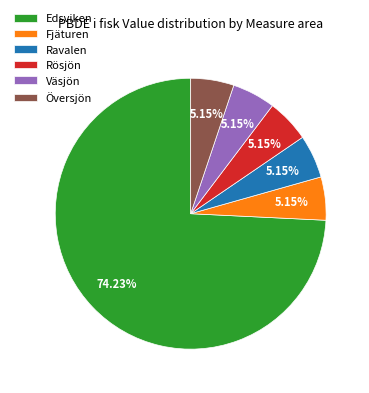

Is there any slice that represents more than half of the pie?

Yes